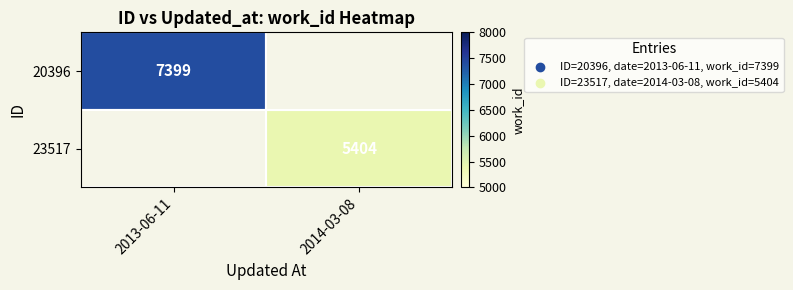

Which has a higher value, 2014-03-08 or 2013-06-11?

2013-06-11